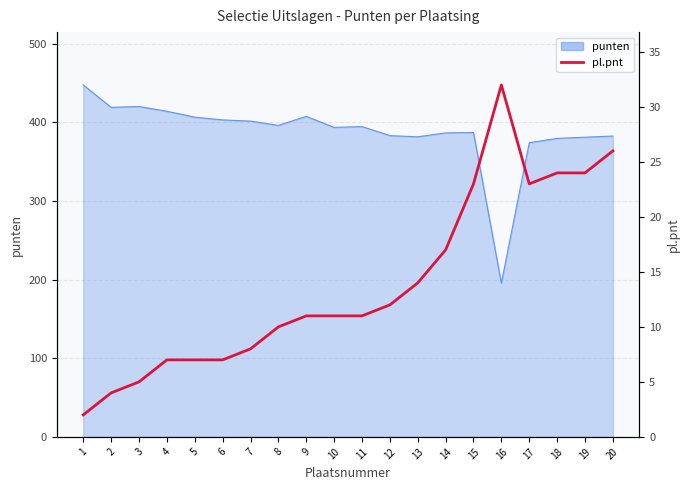

True or false: the data shows 23 at 17.

True